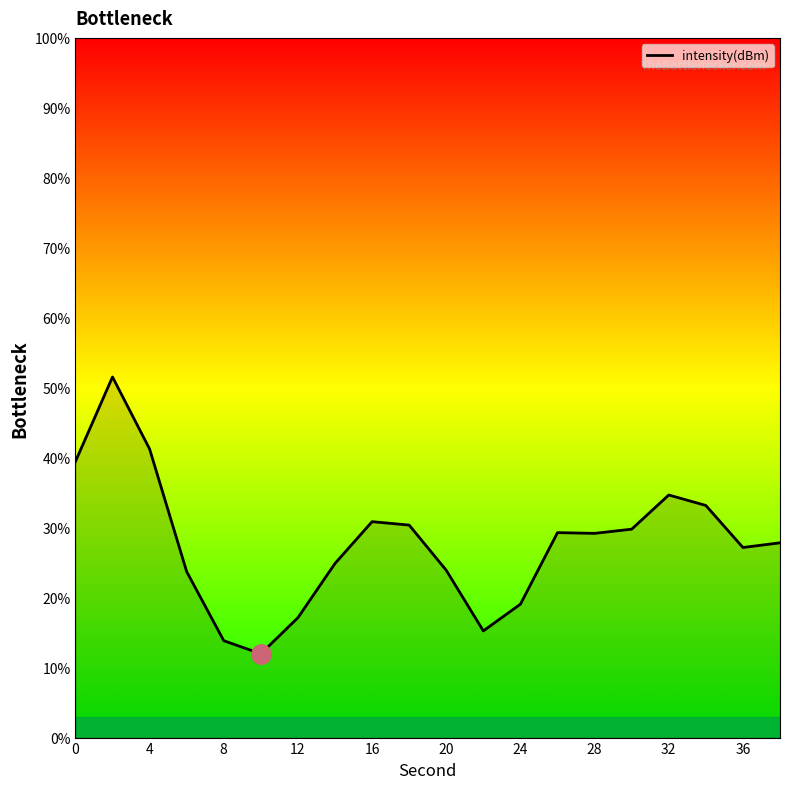

What is the maximum value shown in the chart?

51.5